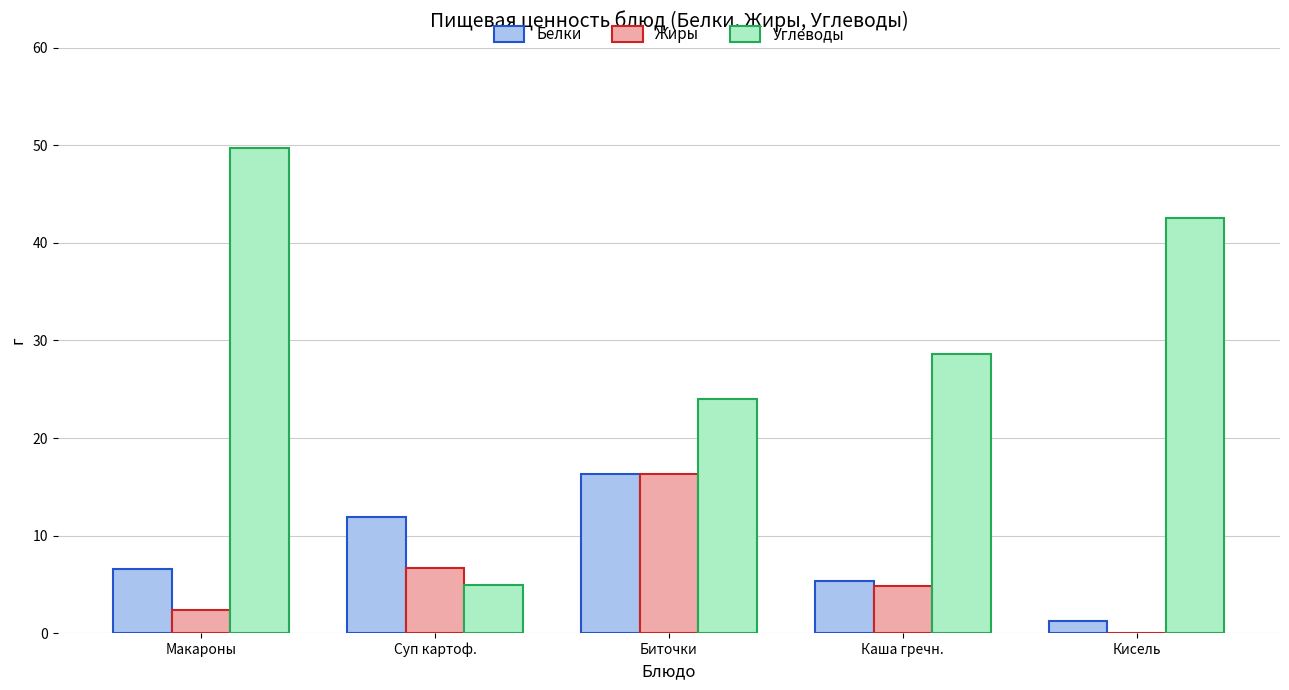

How many data points does each series have?

5